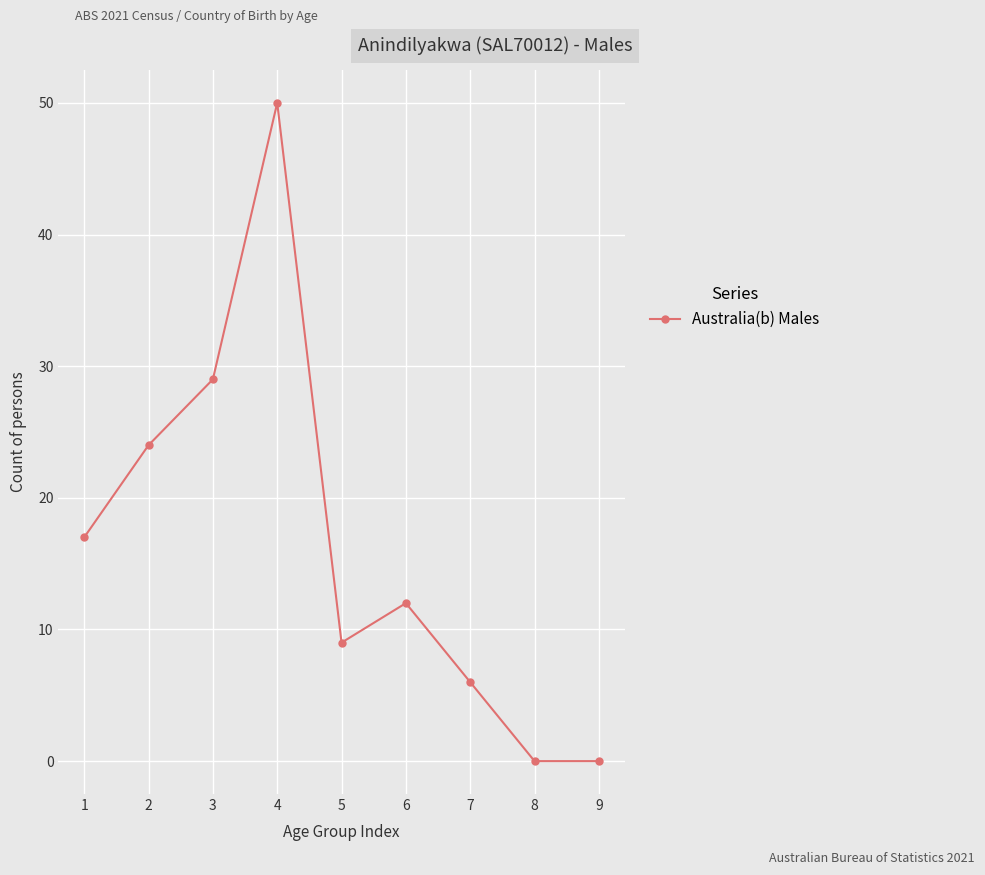

What is the maximum value shown in the chart?

50